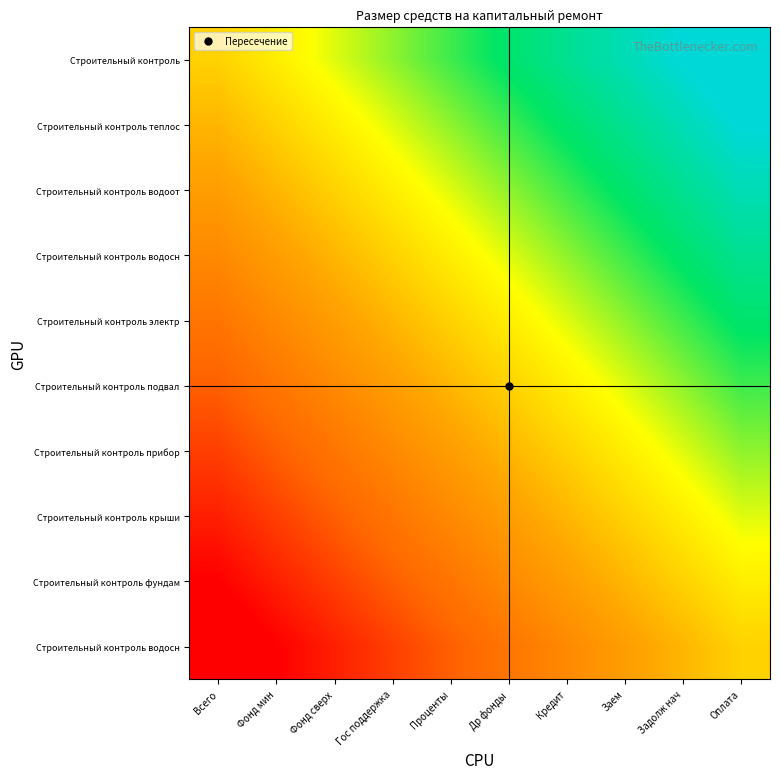

Count the number of categories in the chart.

10